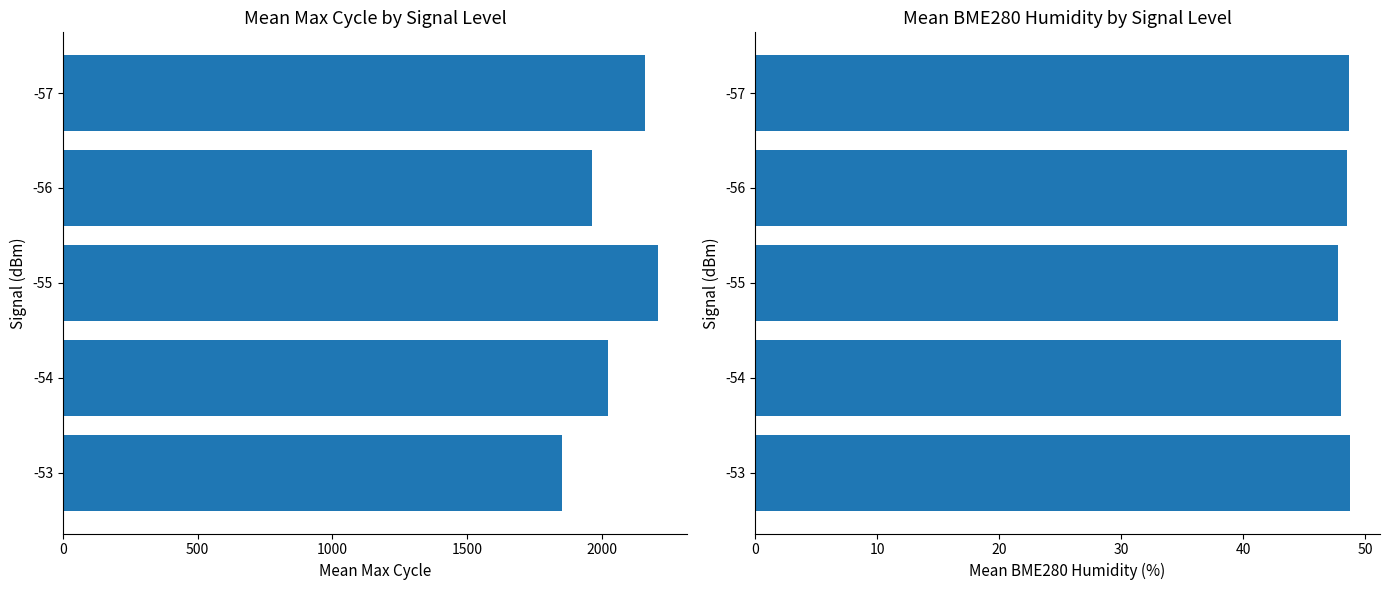

What is the value of the Max_cycle bar at the 2nd from the left?

2022.5